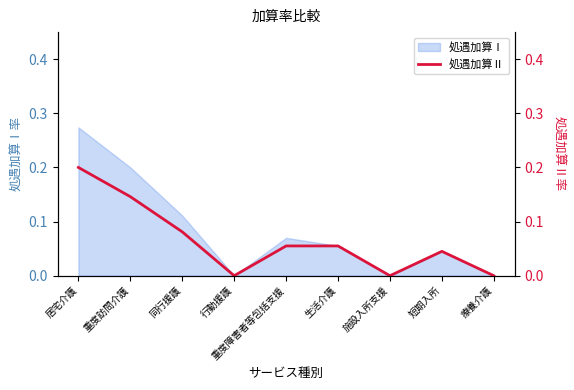

Rank the categories by value from highest to lowest.

居宅介護, 重度訪問介護, 同行援護, 重度障害者等包括支援, 生活介護, 短期入所, 行動援護, 施設入所支援, 療養介護